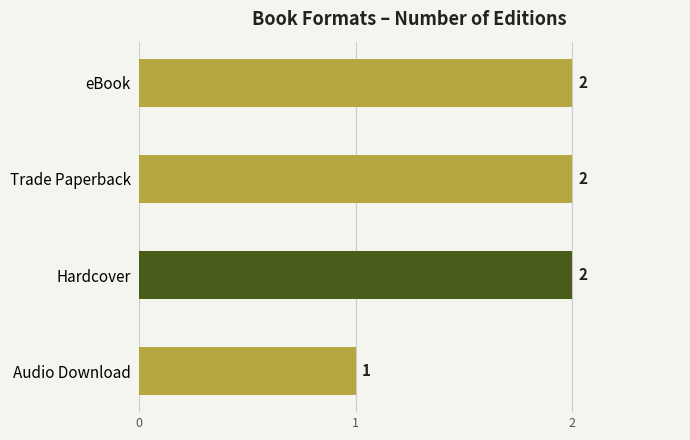

What is the smallest value displayed?

1